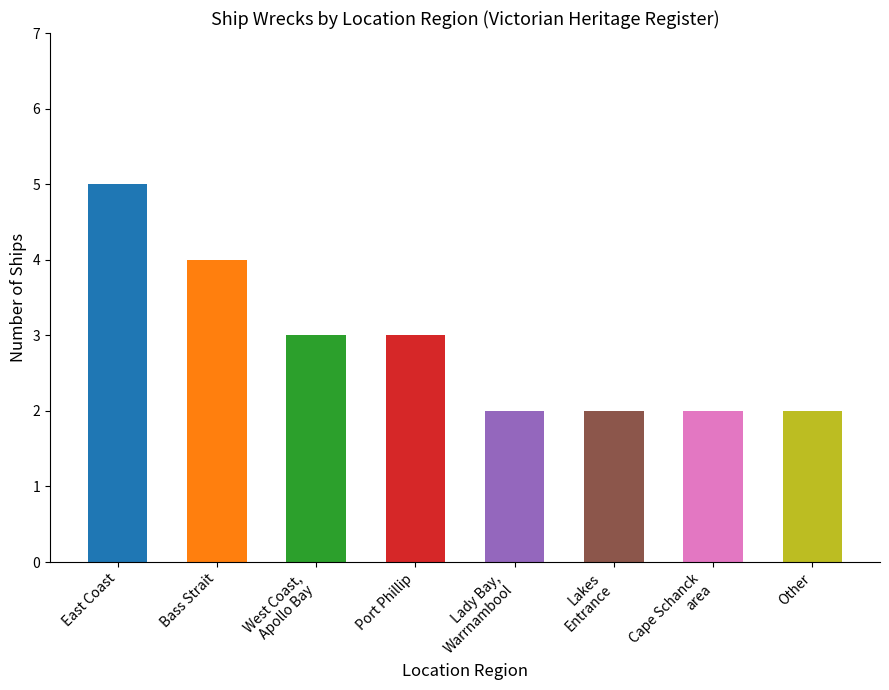

Which label corresponds to the largest value in the chart?

East Coast